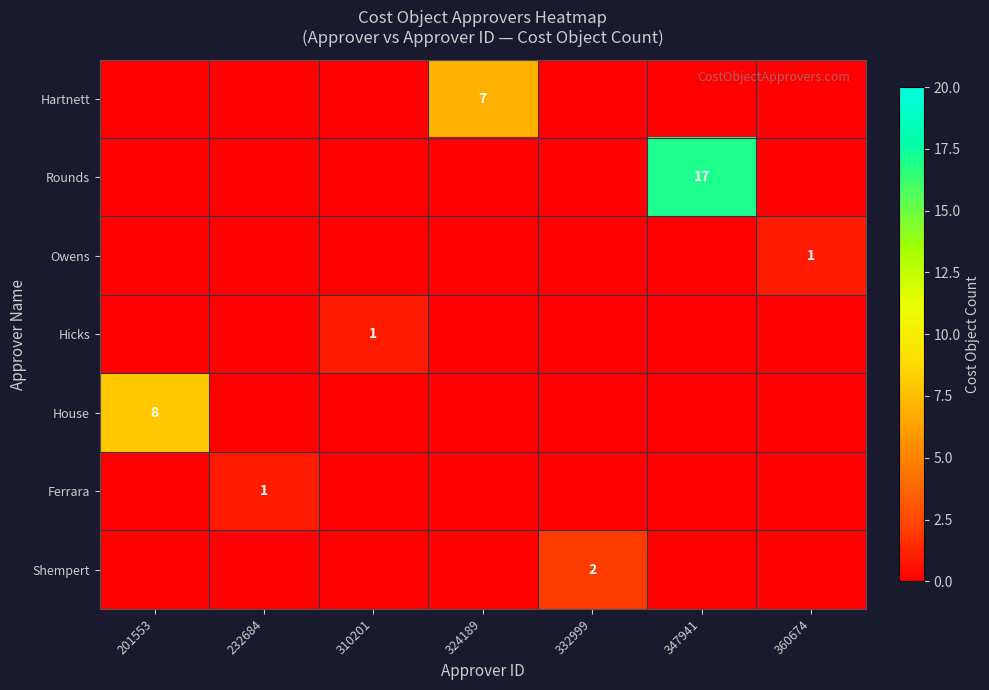

At which category is the sum across all series the highest?

347941